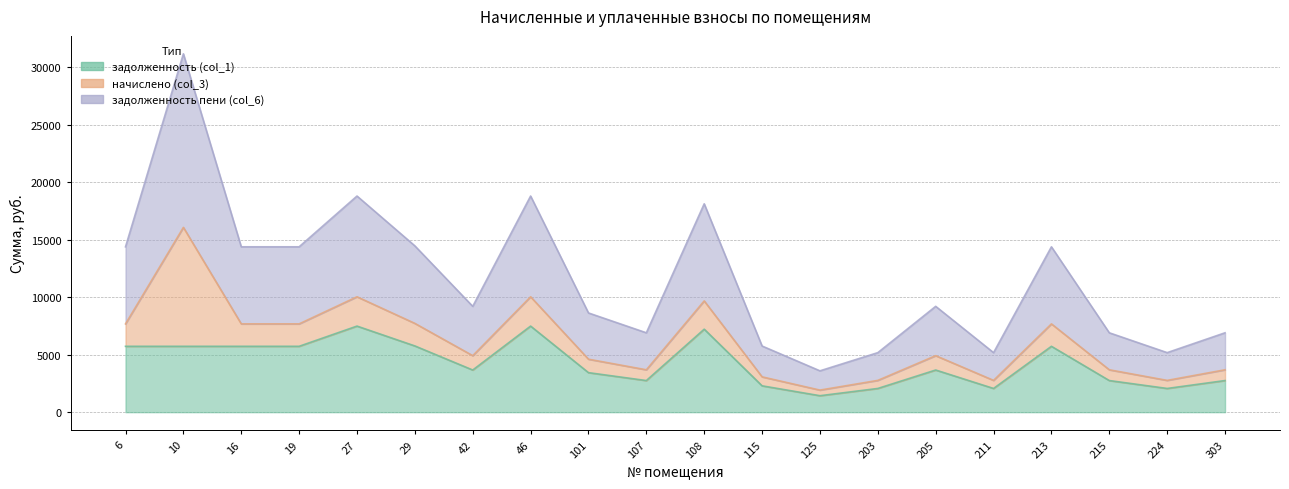

Where does the задолженность (col_1) series first go above 3664?

6